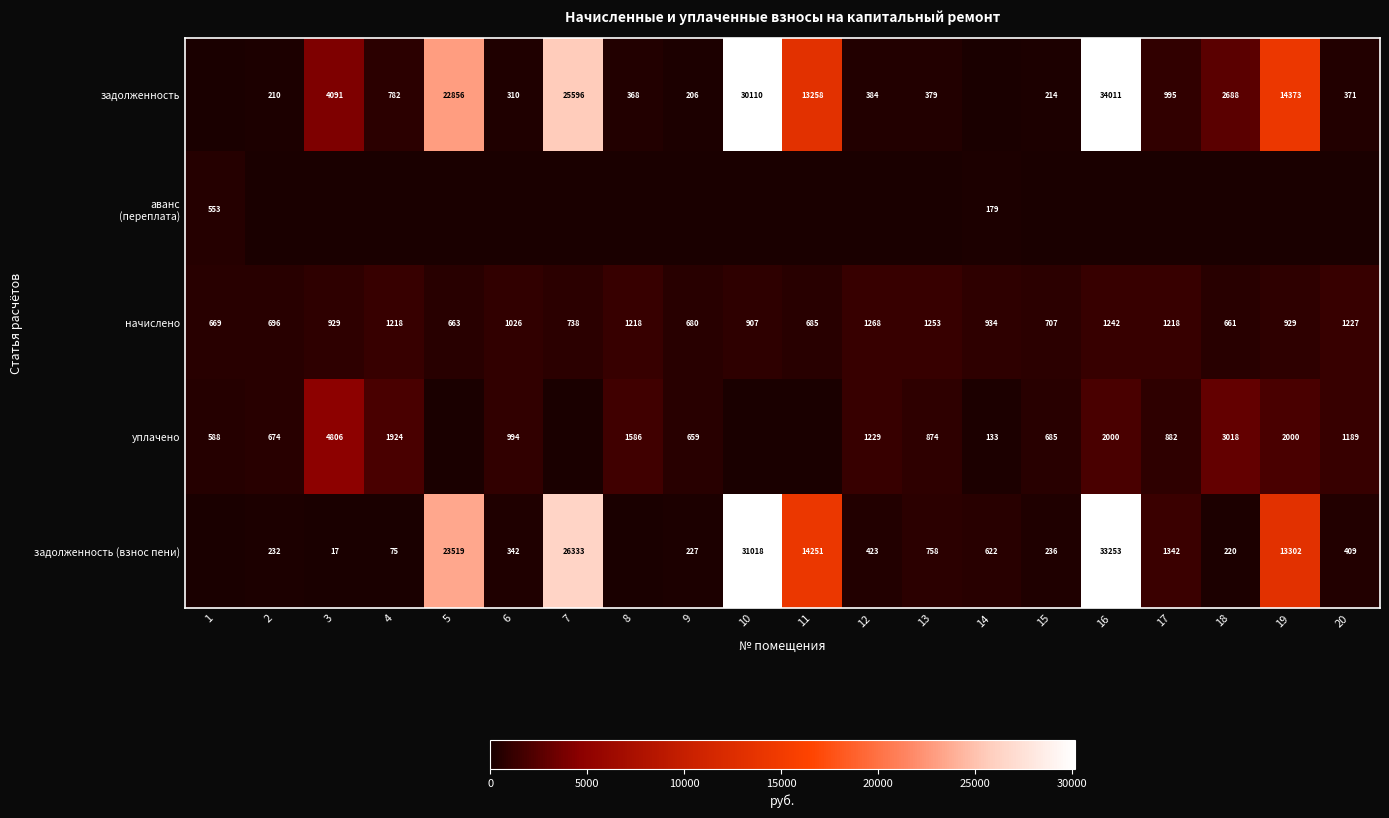

How many values in the начислено series are below 929?

9